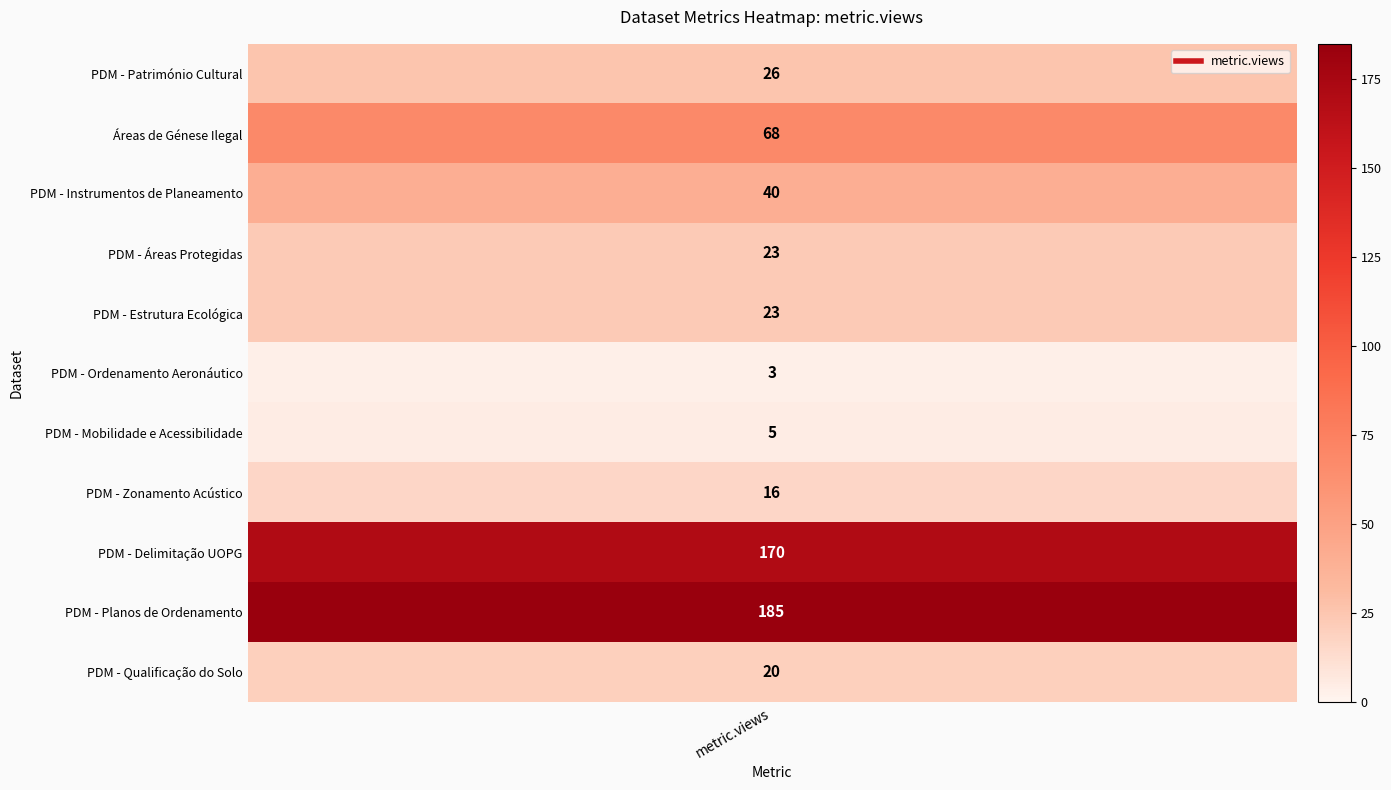

What is the difference between the second highest and second lowest values?

165